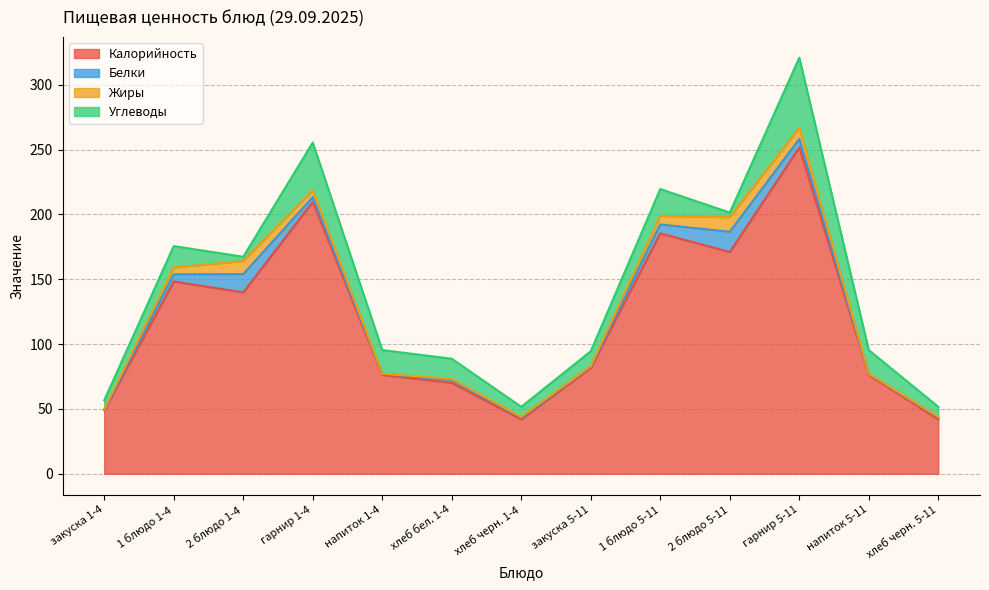

What is the total value across all series at гарнир 1-4?

255.4